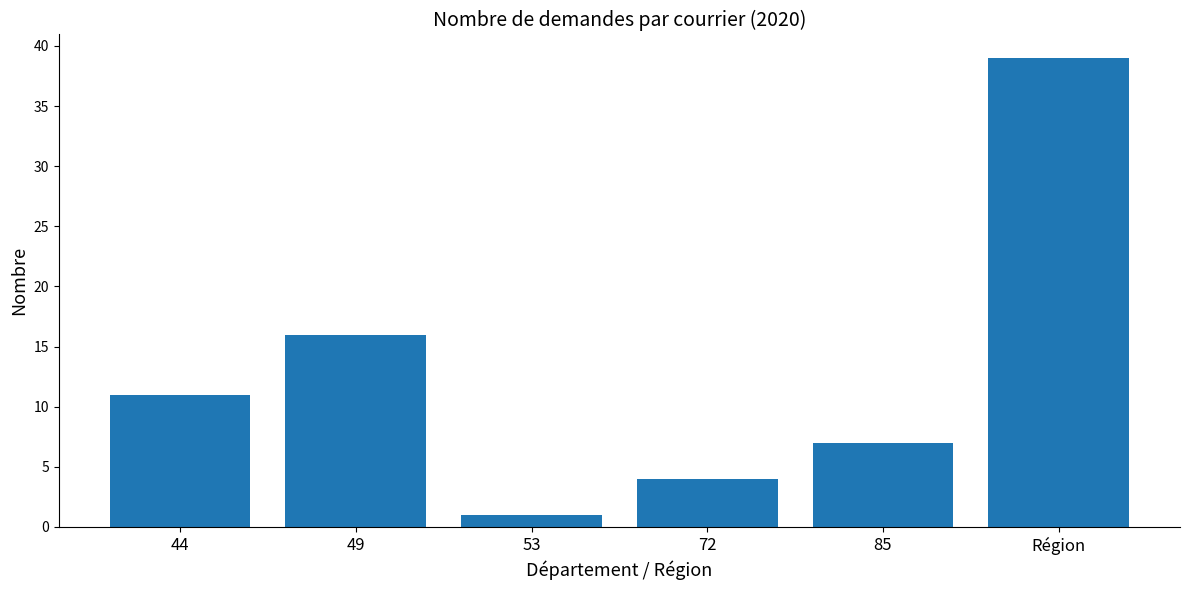

What is the approximate value at Région?

39